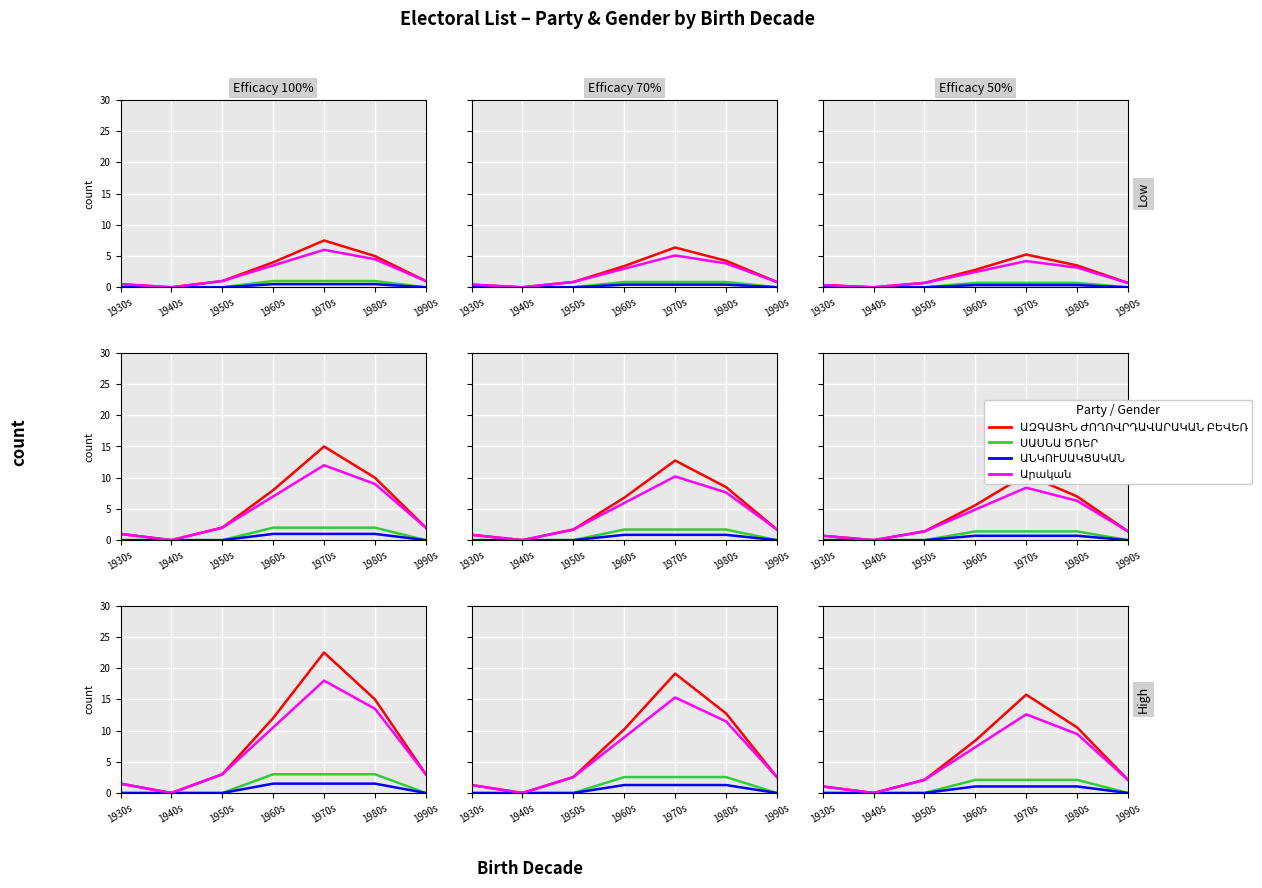

True or false: ՍԱՍՆԱ ԾՌԵՐ and ԱԶԳԱՅԻՆ ԺՈՂՈՎՐԴԱՎԱՐԱԿԱՆ ԲԵՎԵՌ cross at least once.

False